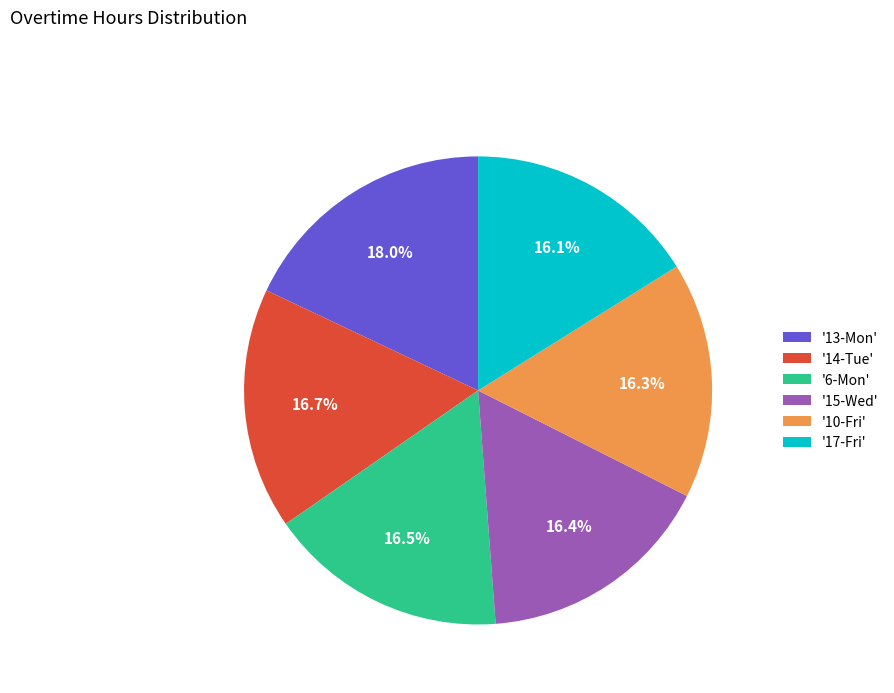

Does any single category account for the majority?

No